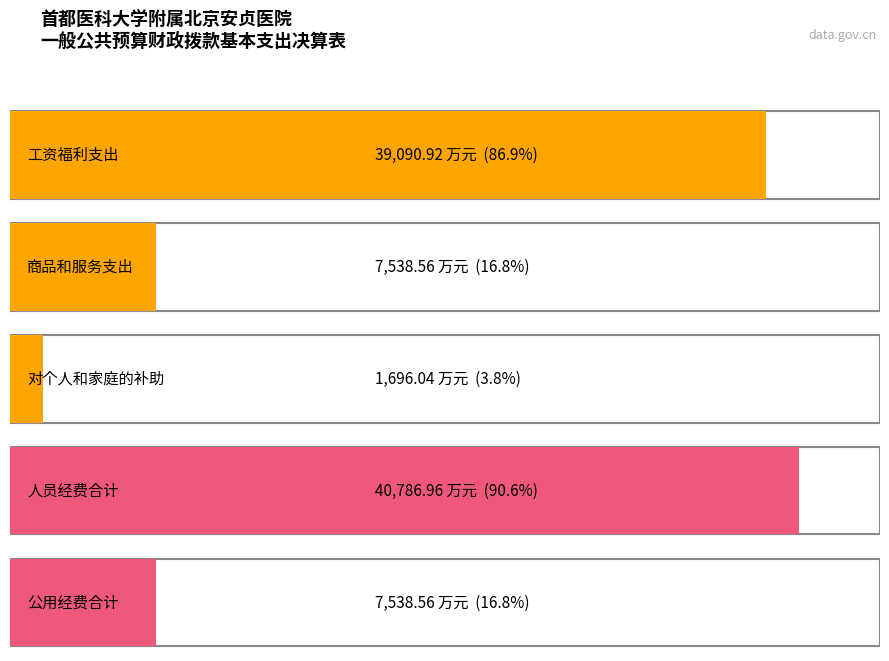

Rank the categories by value from lowest to highest.

对个人和家庭的补助, 商品和服务支出, 公用经费合计, 工资福利支出, 人员经费合计